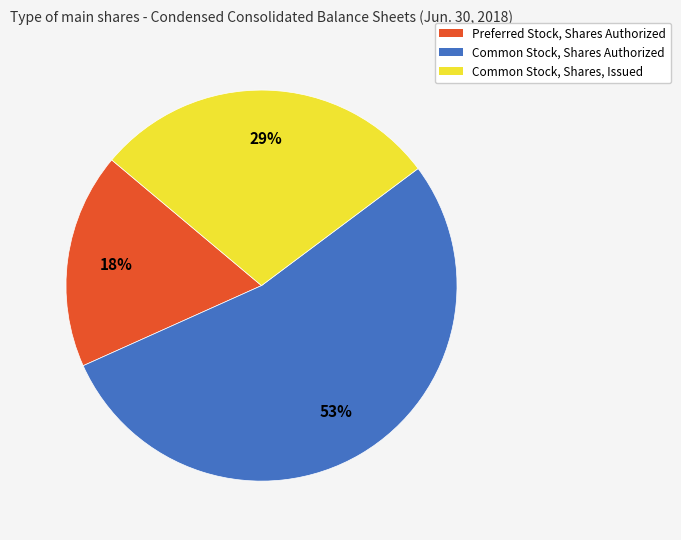

Is Preferred Stock, Shares Authorized the majority of the pie?

No